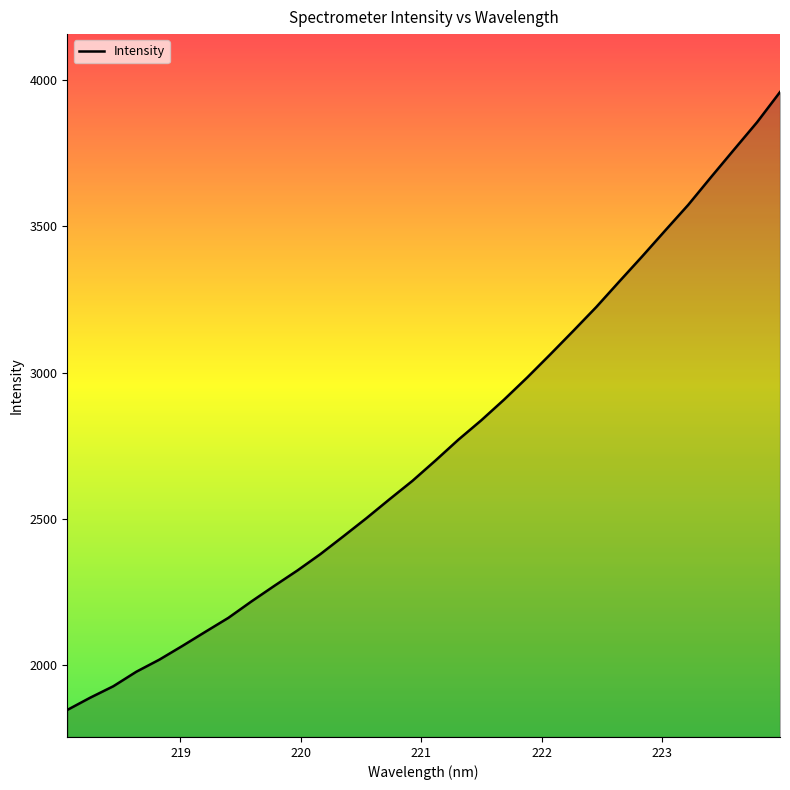

What is the smallest value displayed?

1847.8